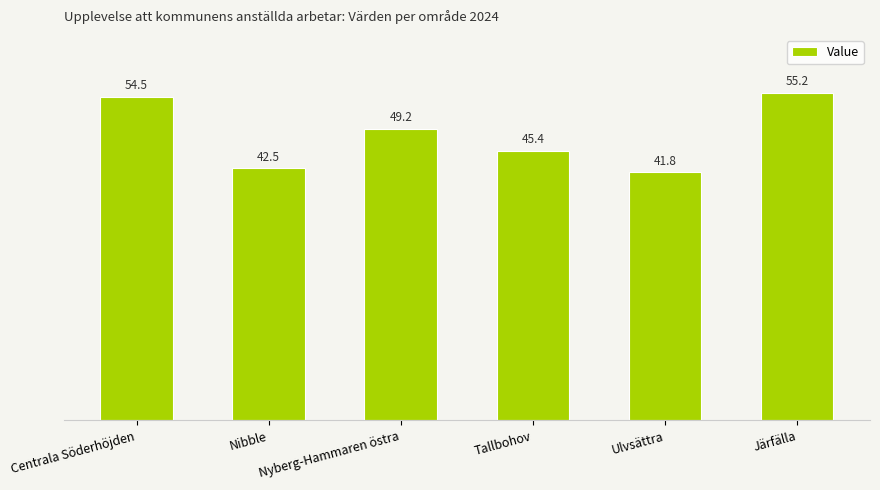

At which label is the value closest to 48?

Nyberg-Hammaren östra